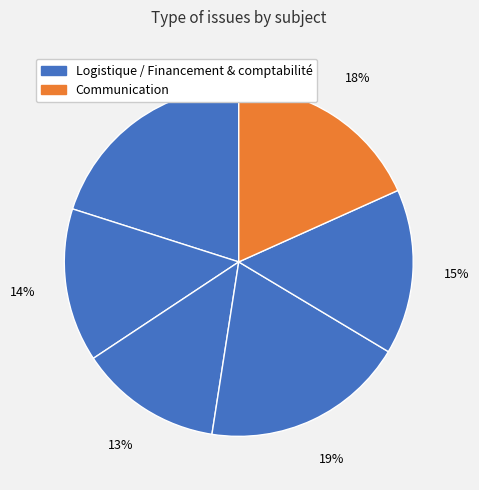

Does any single category account for the majority?

No